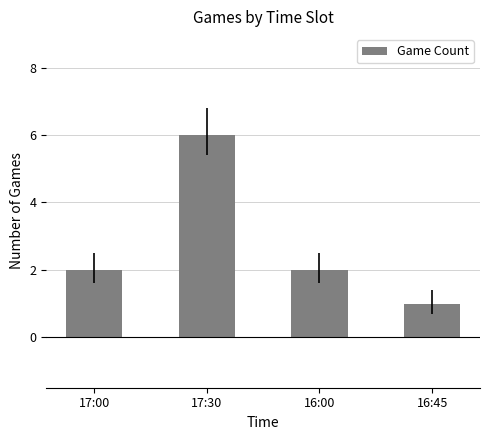

What is the label of the 4th bar from the right?

17:00